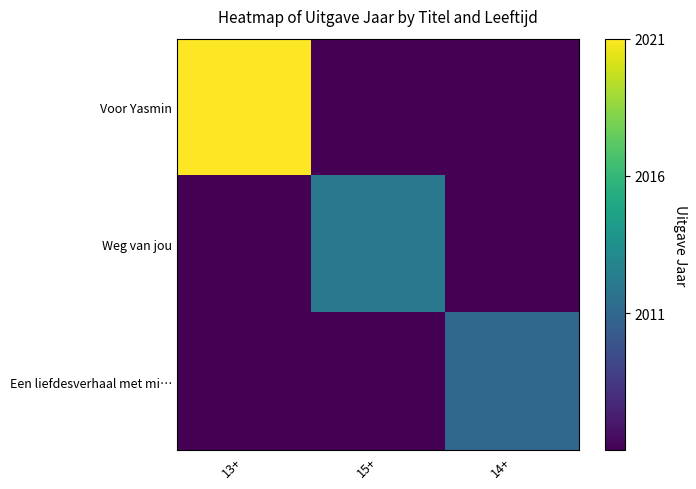

List the series in order of their peak value, highest first.

Voor Yasmin, Weg van jou, Een liefdesverhaal met mi…